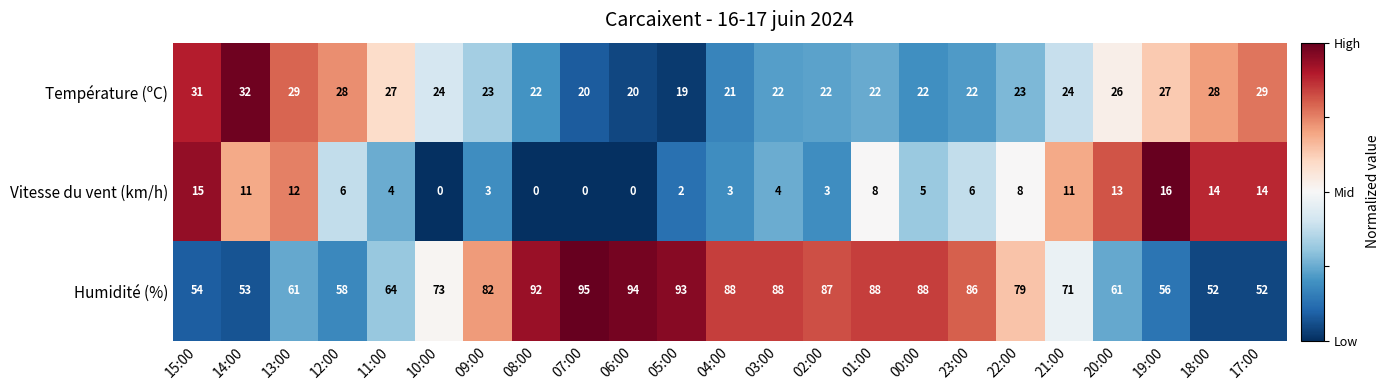

What is the maximum value for Température (ºC)?

32